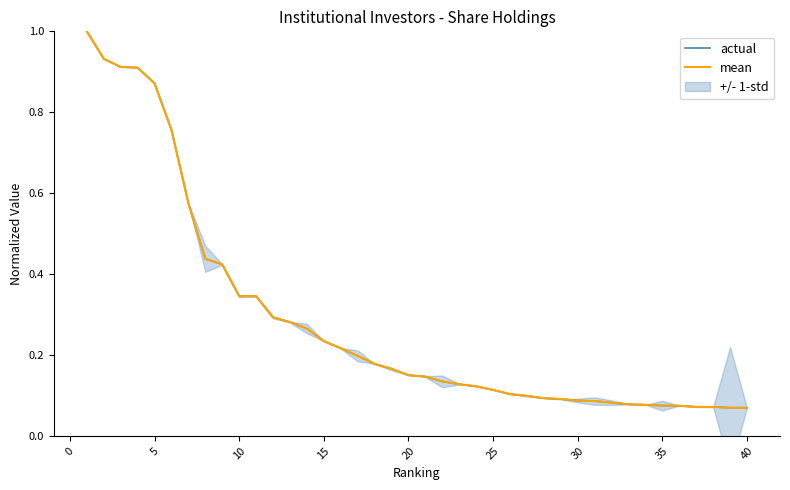

True or false: mean has more than 2 interior local peaks.

False